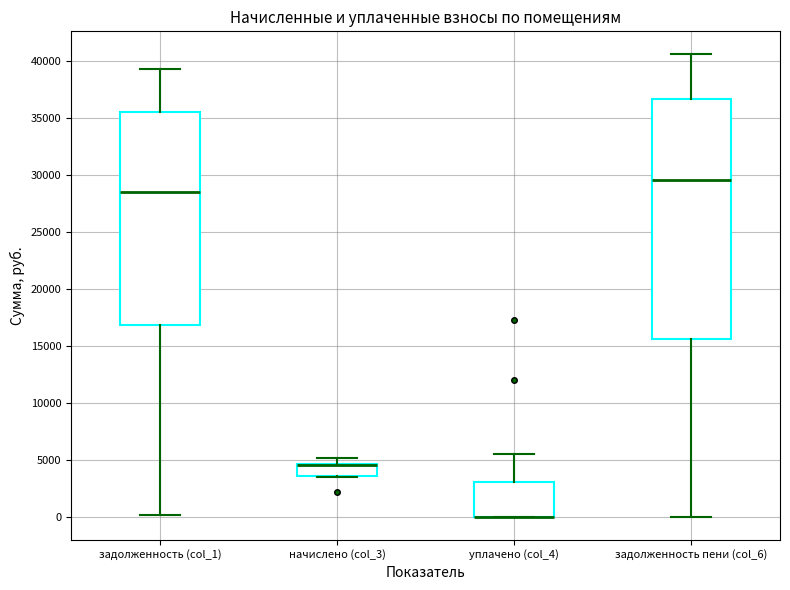

Reading left to right, transcribe this box plot: for each box, give where its median line is, the range the box spans, and where its two whiskers end, as read against the y-axis. The values are not printed on the chart, so give them approximately, as read against the axis.

задолженность (col_1): median 28500, box 17000 to 35500, whiskers 0 to 39500
начислено (col_3): median 4500 (drawn on the box's upper edge), box 3500 to 4500, whiskers 3500 to 5000
уплачено (col_4): median 0 (drawn on the box's lower edge), box 0 to 3000, whiskers 0 to 5500
задолженность пени (col_6): median 29500, box 15500 to 36500, whiskers 0 to 40500